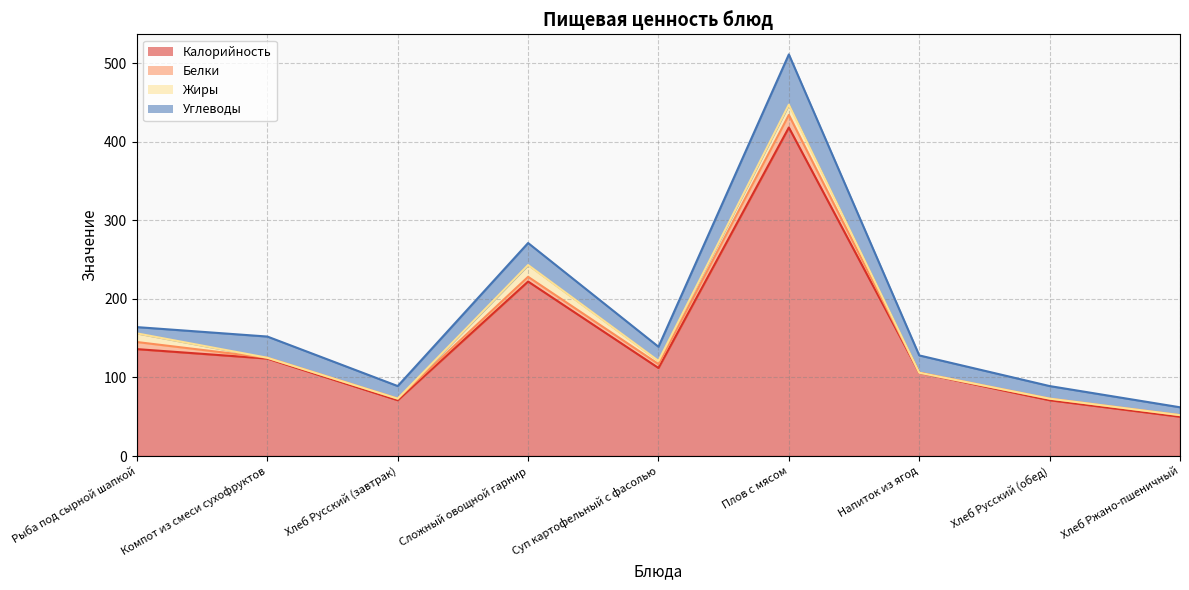

At how many categories does at least one series exceed 5?

9